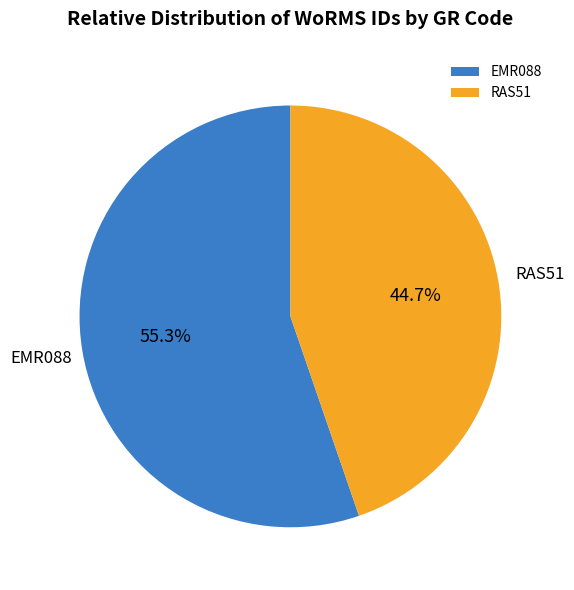

Is there a majority slice in this chart?

Yes